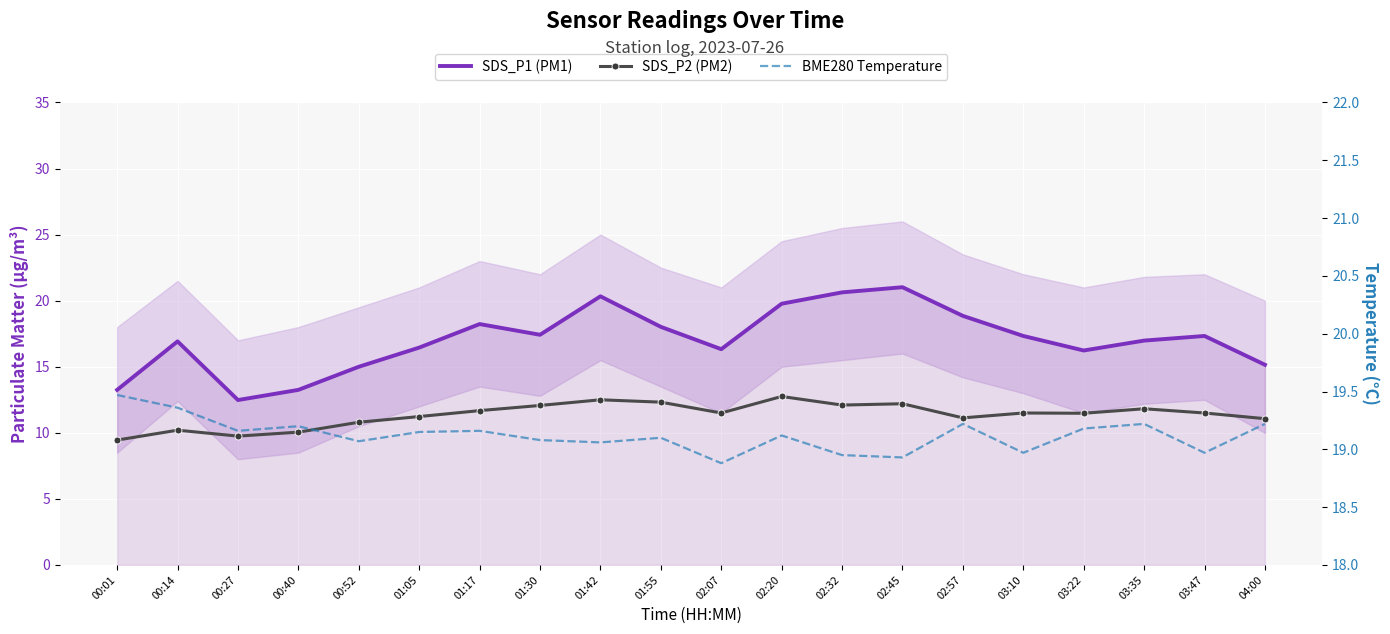

Which has a higher value, 03:22 or 02:32?

02:32